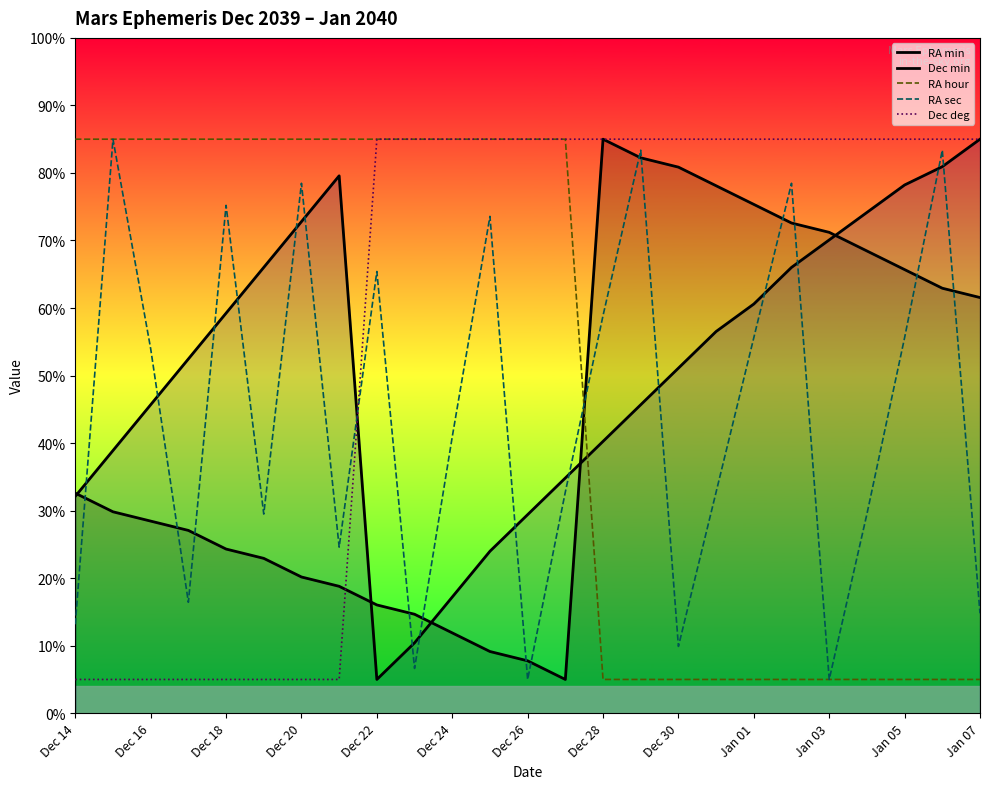

Which has a higher value, Dec 18 or 19?

19